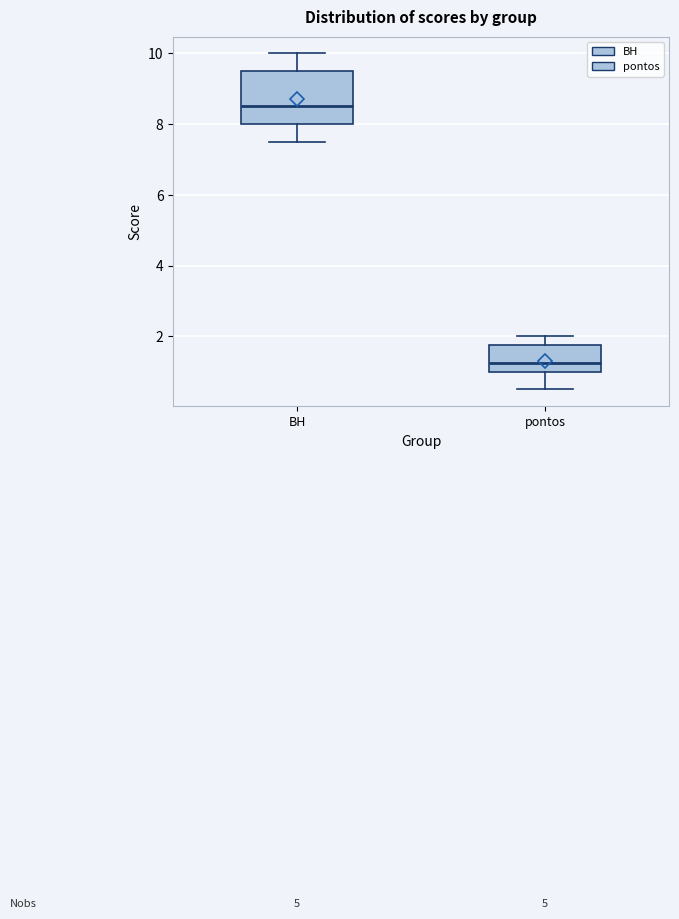

Reading left to right, read every box against the y-axis: the position of its median line, the range the box covers, and the ends of its whiskers. The values are not printed on the chart, so give them approximately, as read against the axis.

BH: median 8.6, box 8.0 to 9.6, whiskers 7.6 to 10.0
pontos: median 1.2, box 1.0 to 1.8, whiskers 0.6 to 2.0